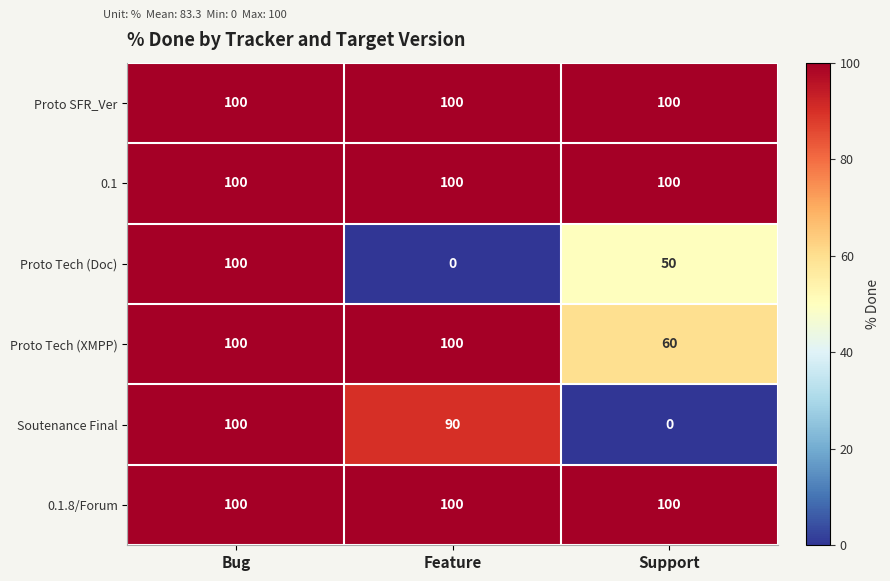

Reading right to left, transcribe all the data shown in this chart.

Proto SFR_Ver: 100	100	100
0.1: 100	100	100
Proto Tech (Doc): 50	0	100
Proto Tech (XMPP): 60	100	100
Soutenance Final: 0	90	100
0.1.8/Forum: 100	100	100